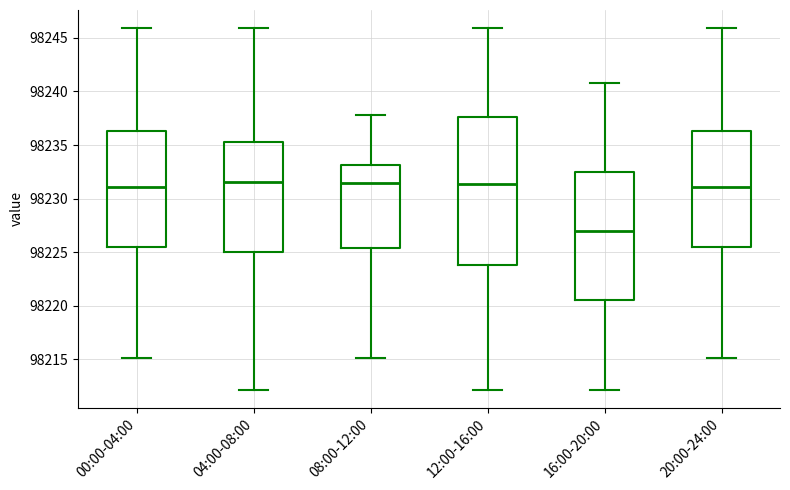

Where does the median line of the box for 20:00-24:00 sit on the y-axis? The values are not printed on the chart, so give them approximately, as read against the axis.

98231.0